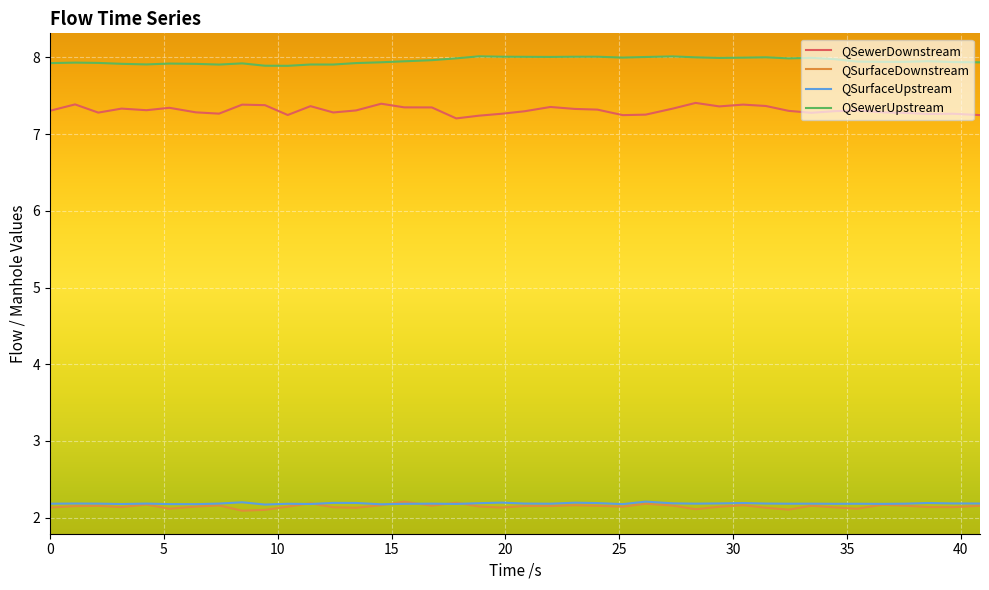

Which series has the widest spread of values?

QSewerDownstream